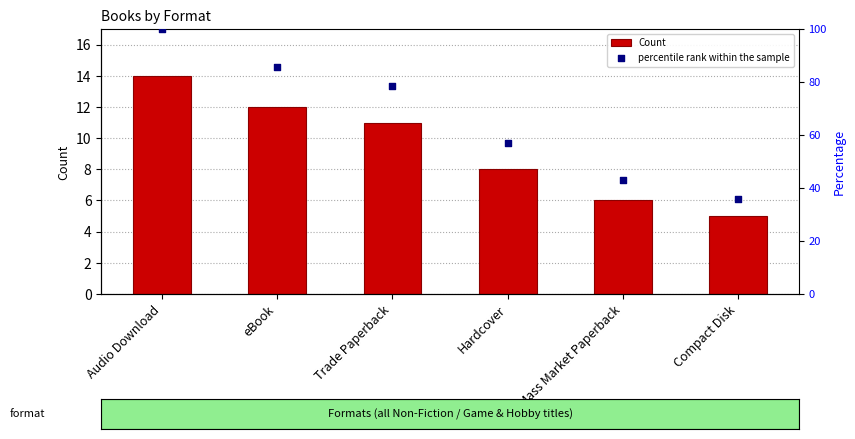

At how many categories does at least one series exceed 9?

6